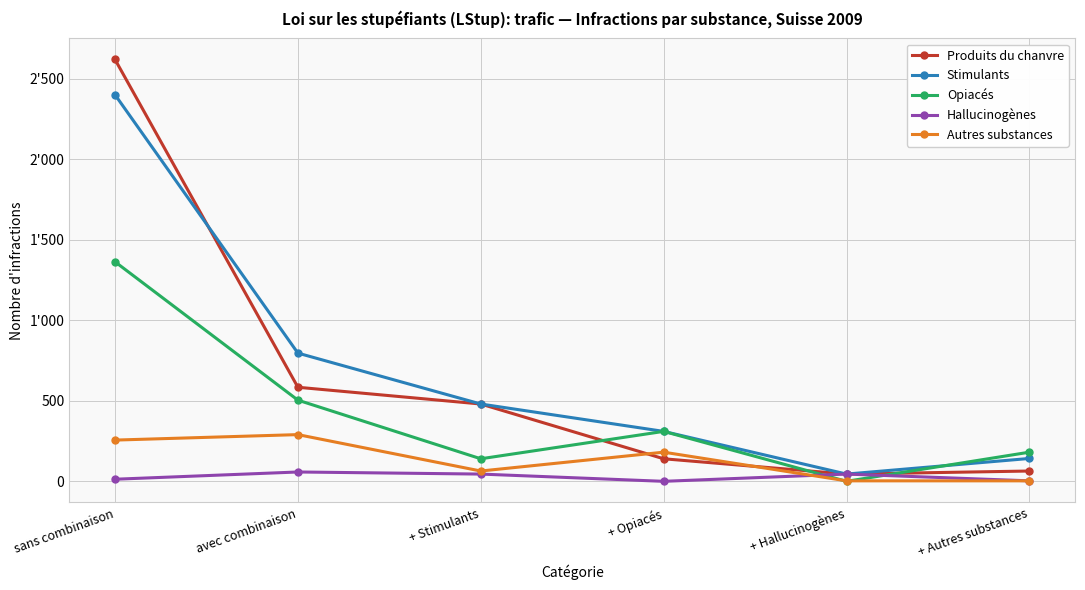

Reading left to right, what are all the values shown in this chart?

Produits du chanvre: 2620	585	481	141	46	65
Stimulants: 2401	797	481	311	46	143
Opiacés: 1364	505	141	311	1	182
Hallucinogènes: 14	59	46	1	46	4
Autres substances: 257	291	65	182	4	4